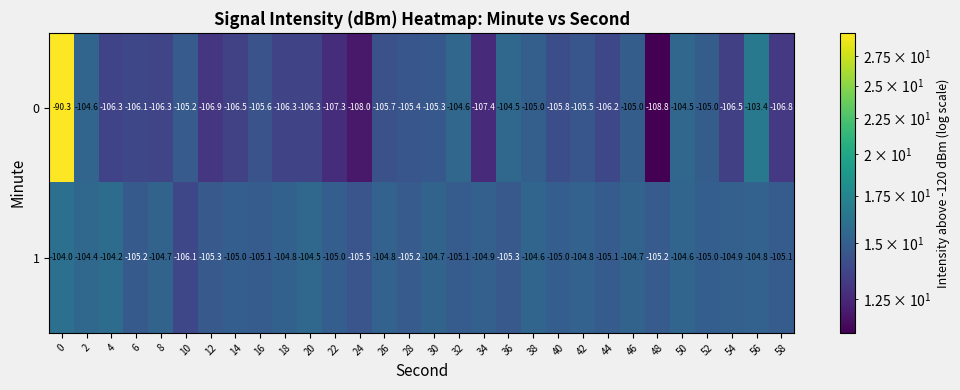

Rank the series by their average value, from lowest to highest.

0, 1